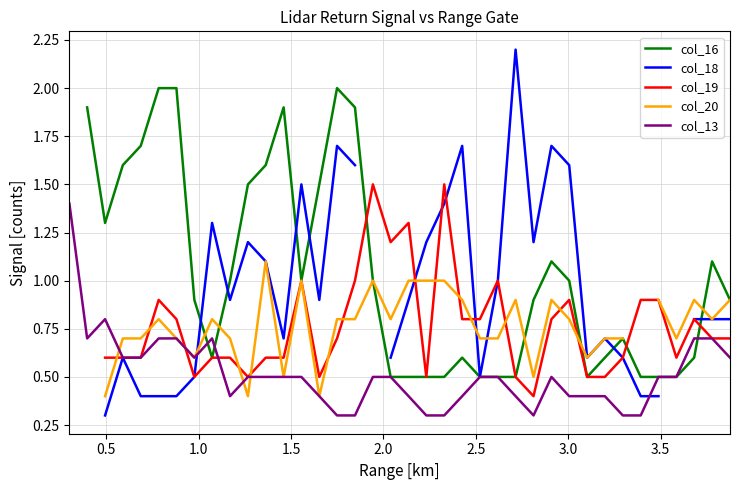

True or false: col_18 has more than 0 points higher than both neighbors.

True